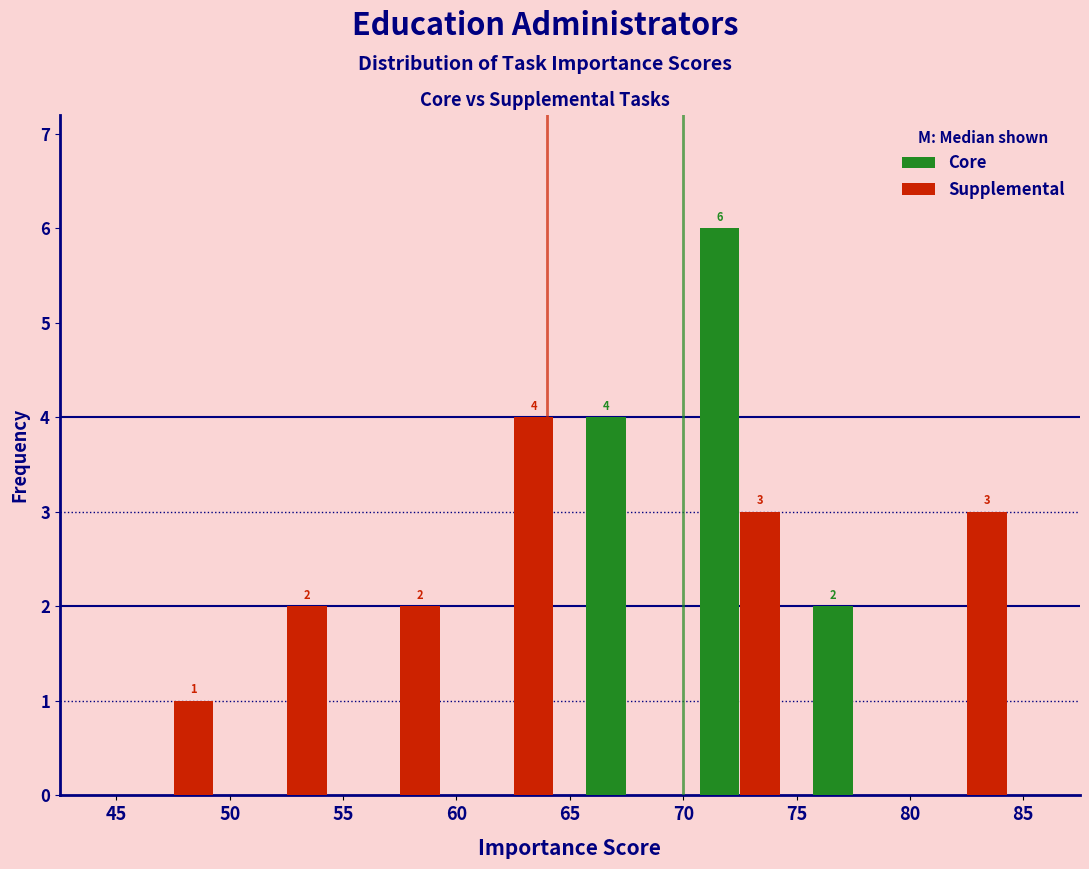

In the Supplemental series, which range on the x-axis has the tallest bar?

60 to 65